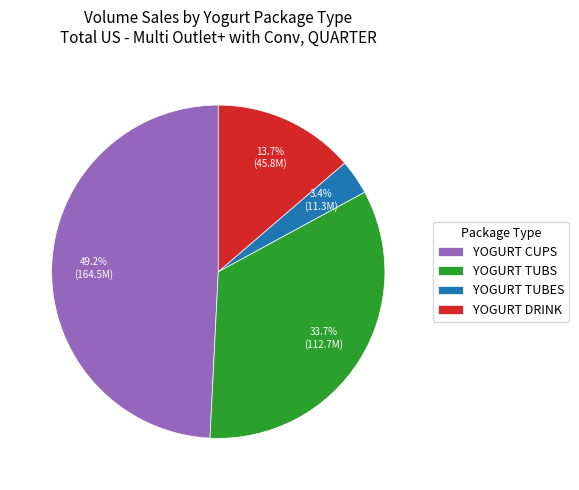

Rank the categories by value from highest to lowest.

YOGURT CUPS, YOGURT TUBS, YOGURT DRINK, YOGURT TUBES